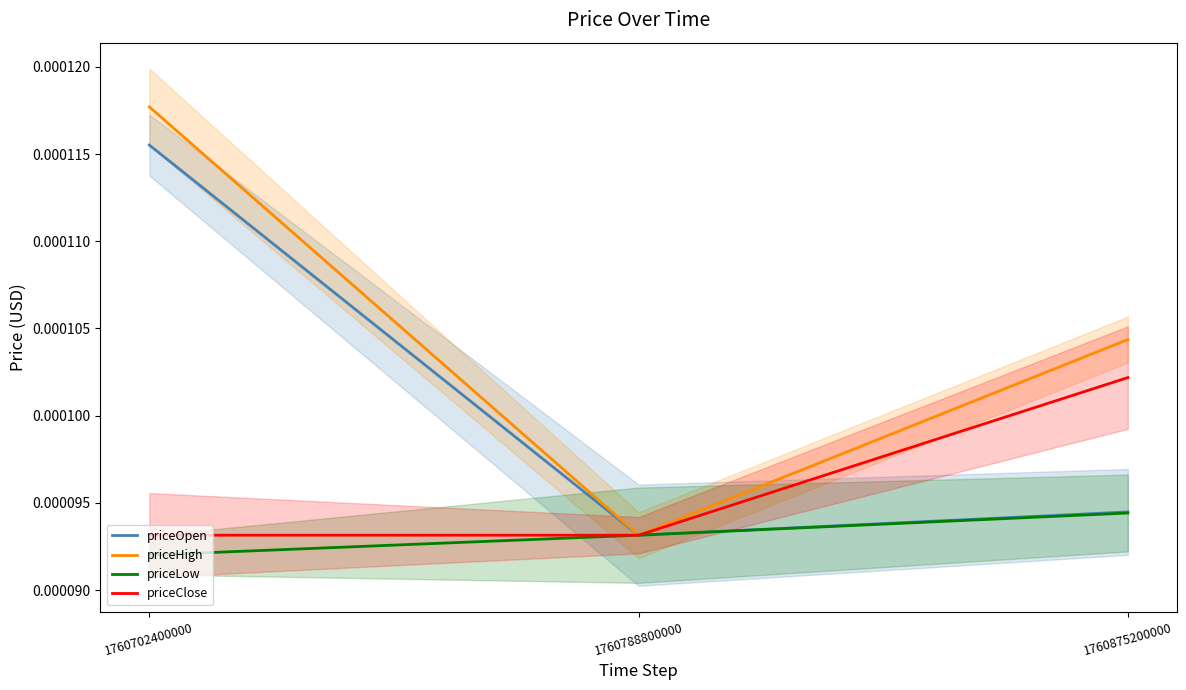

List the series in order of their peak value, highest first.

priceHigh, priceOpen, priceClose, priceLow